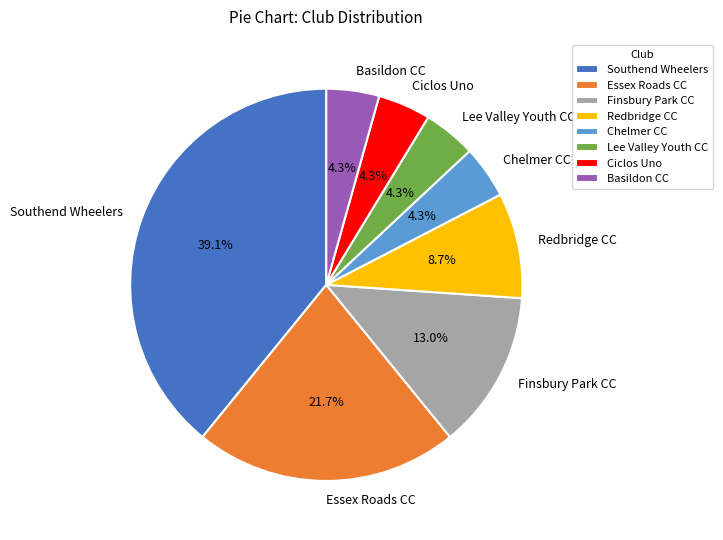

Does Lee Valley Youth CC represent more than half of the total?

No